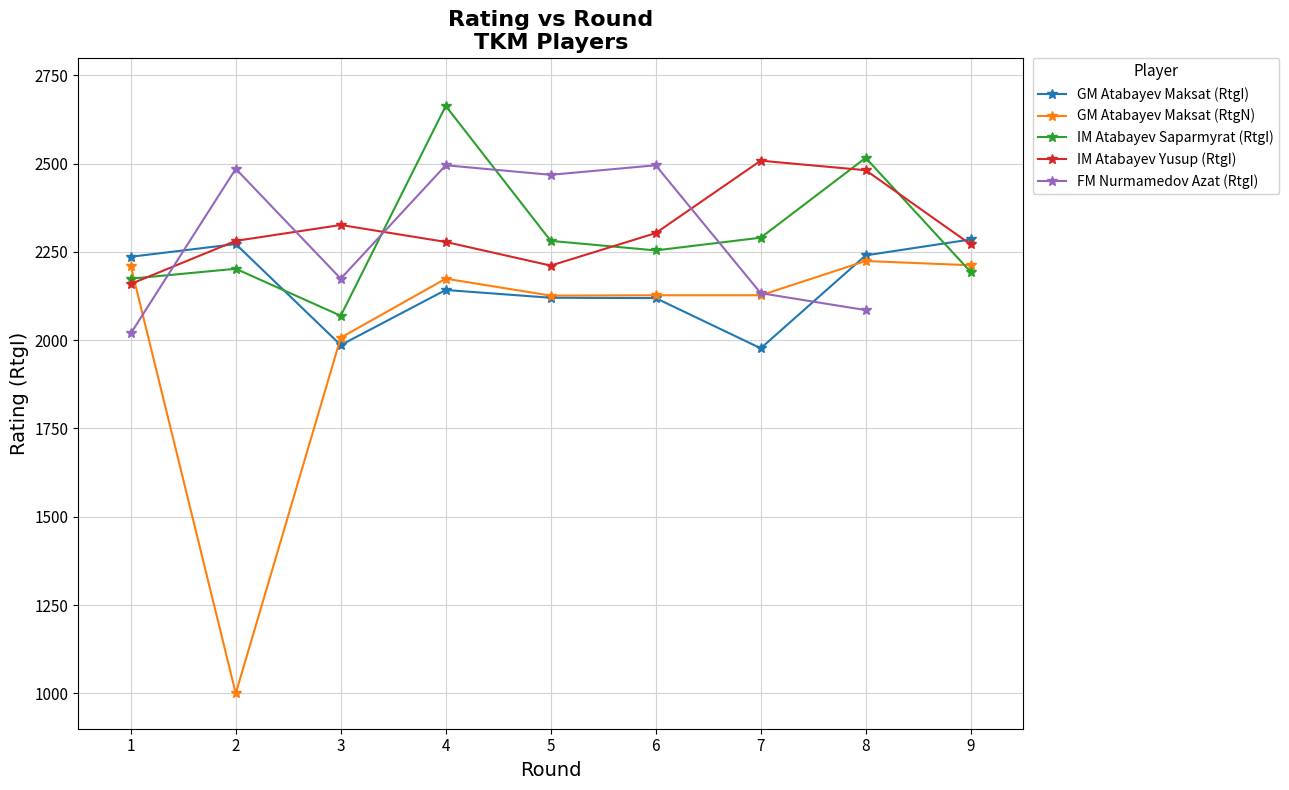

What is the difference between the second highest and minimum values in the IM Atabayev Saparmyrat (RtgI) series?

447